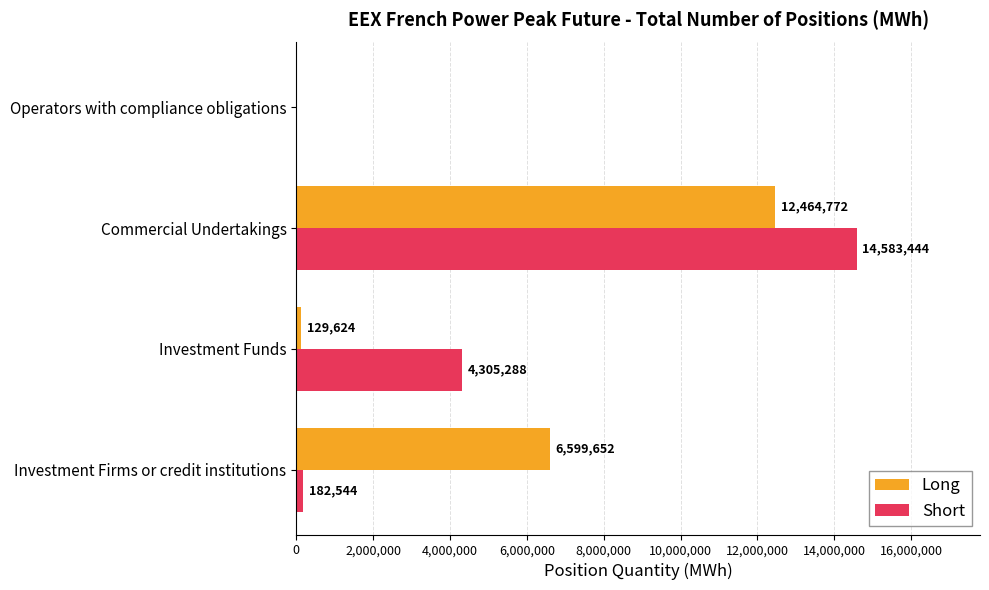

Between Investment Firms or credit institutions and Investment Funds, which series saw the biggest shift?

Long